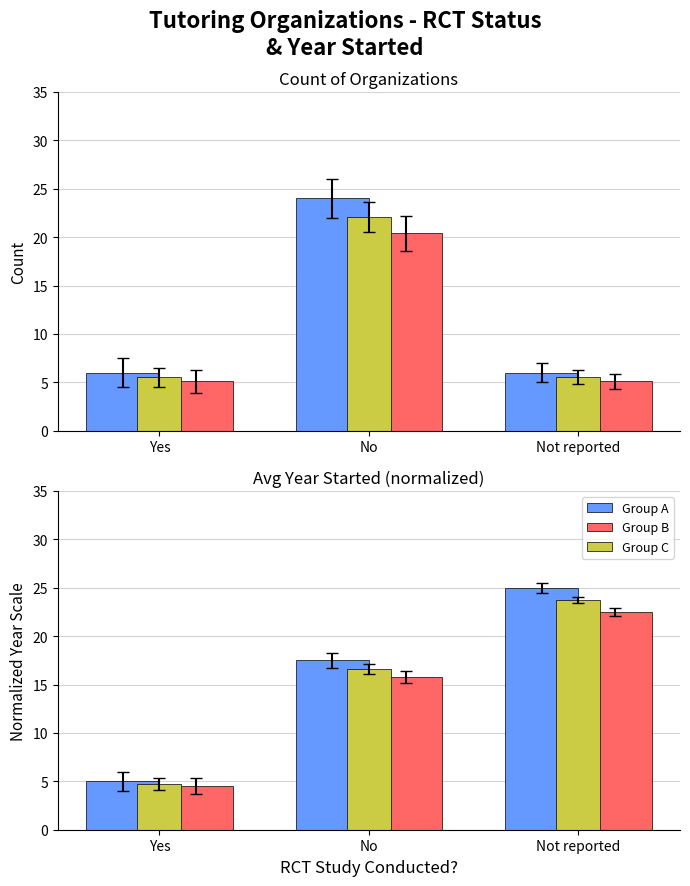

How many data points does each series have?

3